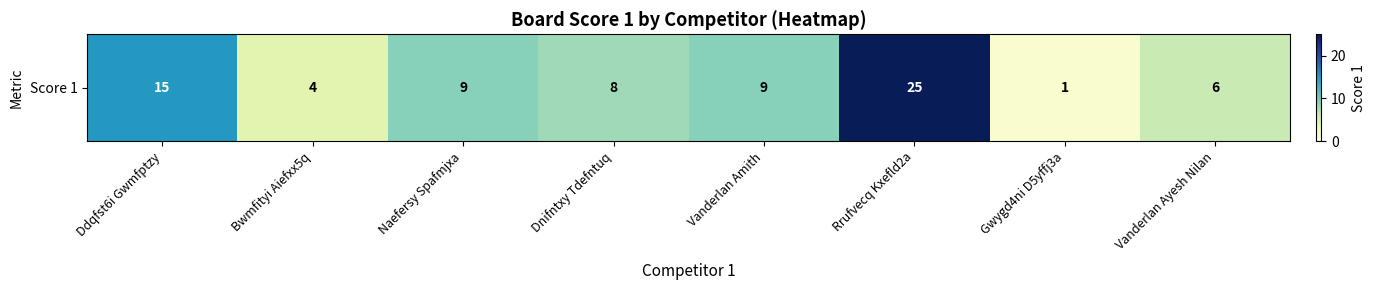

Reading right to left, list all the values displayed in this chart.

Vanderlan Ayesh Nilan=6	Gwygd4ni D5yffj3a=1	Rrufvecq Kxefld2a=25	Vanderlan Amith=9	Dnifntxy Tdefntuq=8	Naefersy Spafmjxa=9	Bwmfityi Aiefxx5q=4	Ddqfst6i Gwmfptzy=15